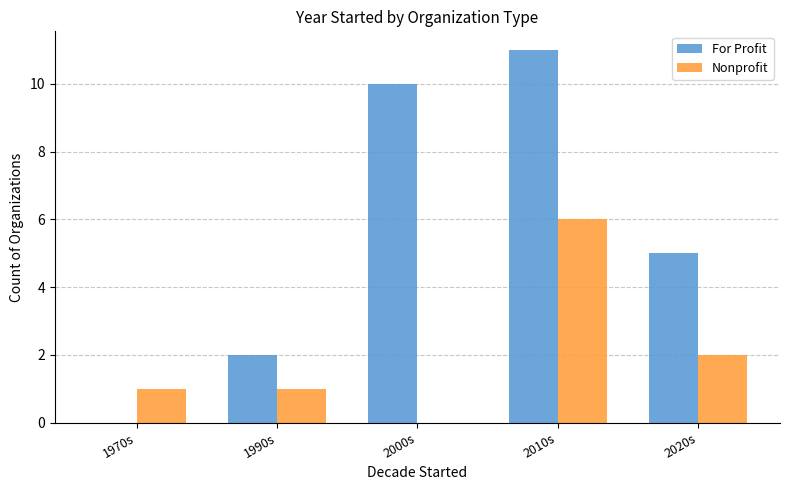

Count the Nonprofit values in the range 1 to 2.

3